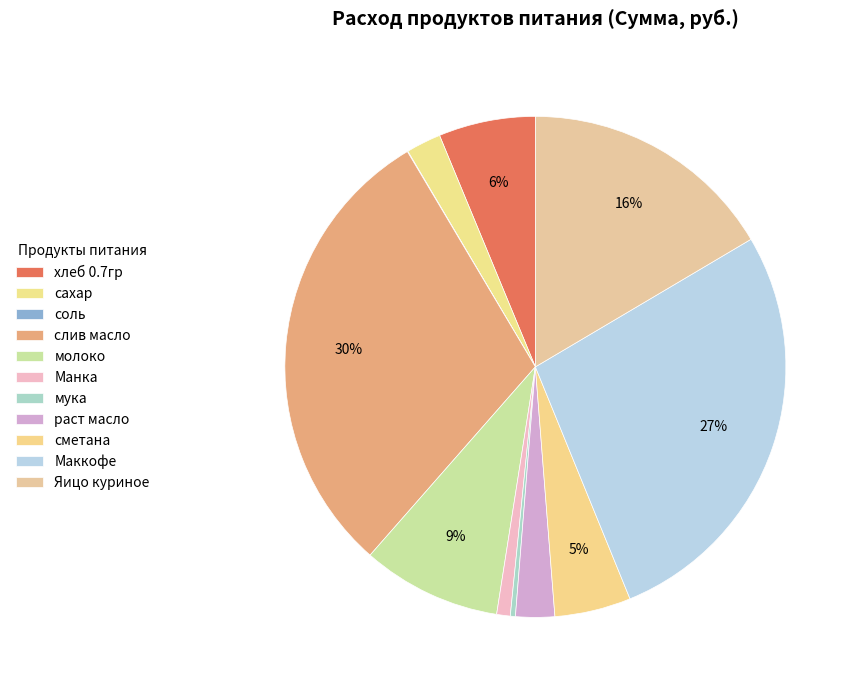

The Манка slice represents 1% of the pie. True or false?

True